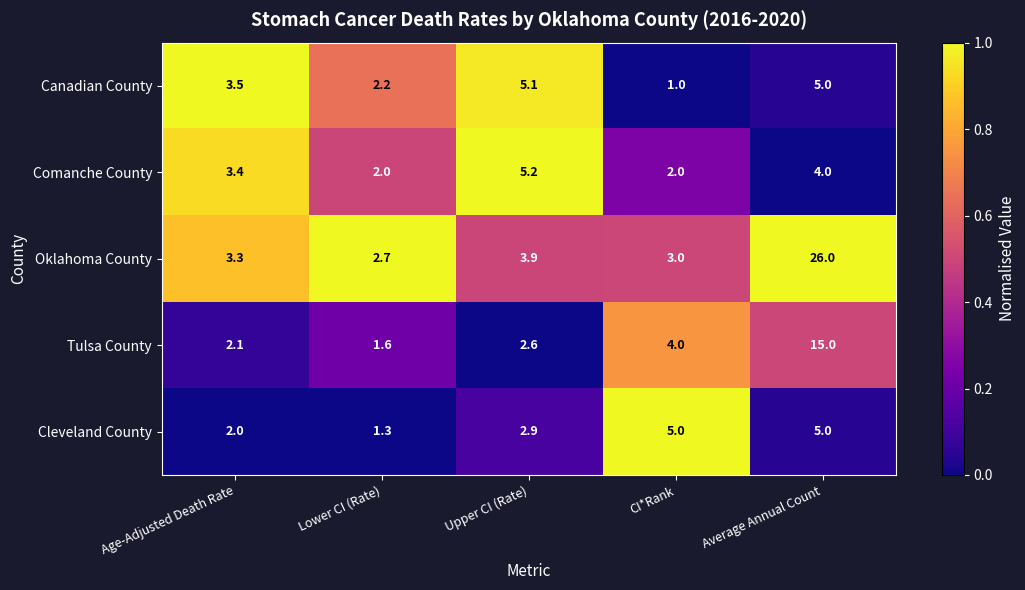

Which category has the highest value across all series?

Average Annual Count